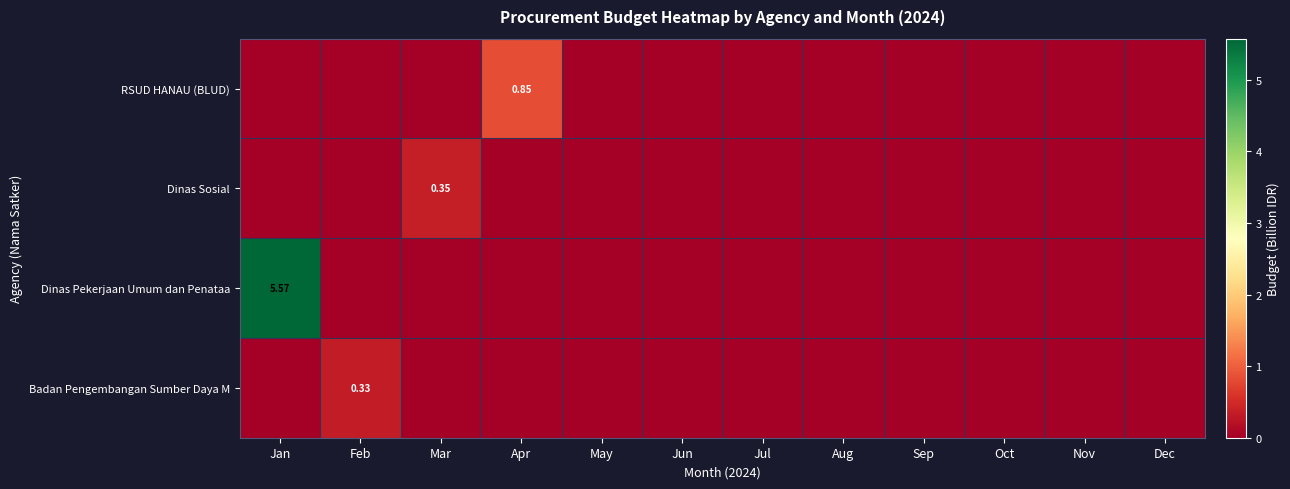

Is the value of Dinas Pekerjaan Umum dan Penataa at Jan greater than the value of Badan Pengembangan Sumber Daya M at Mar?

Yes